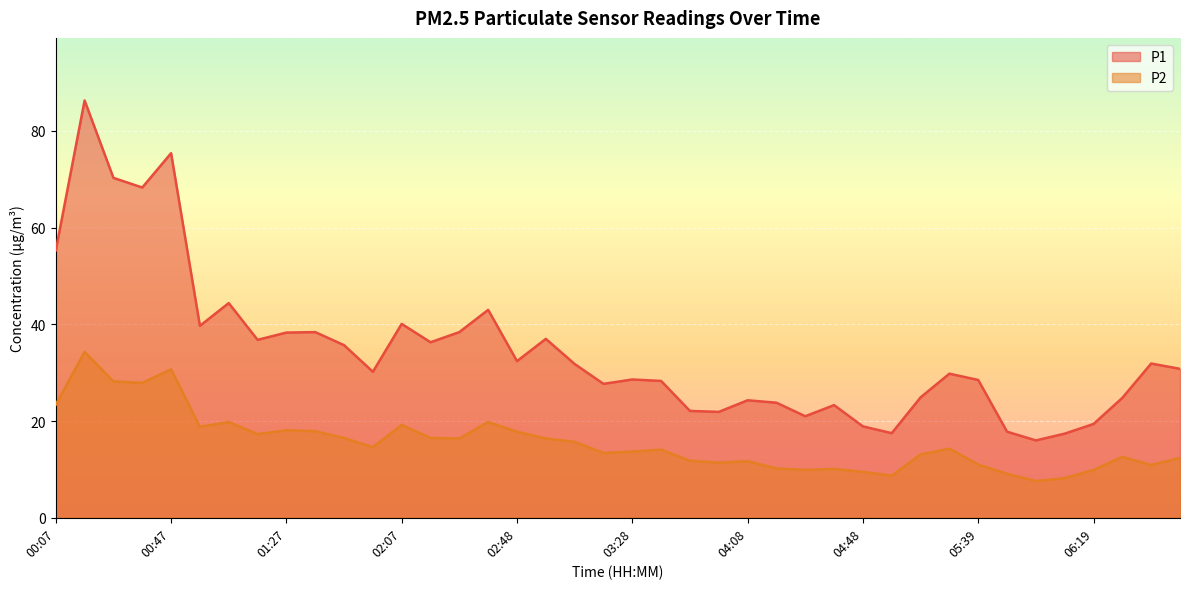

True or false: P2 and P1 intersect in this chart.

False